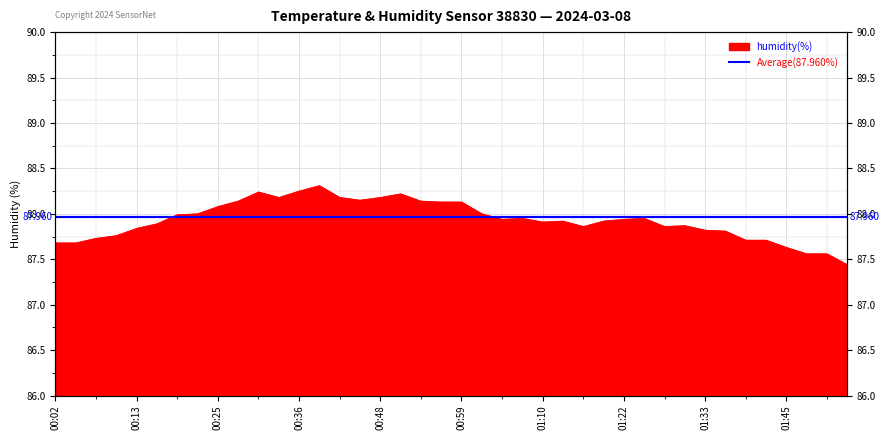

What is the maximum value shown in the chart?

88.3